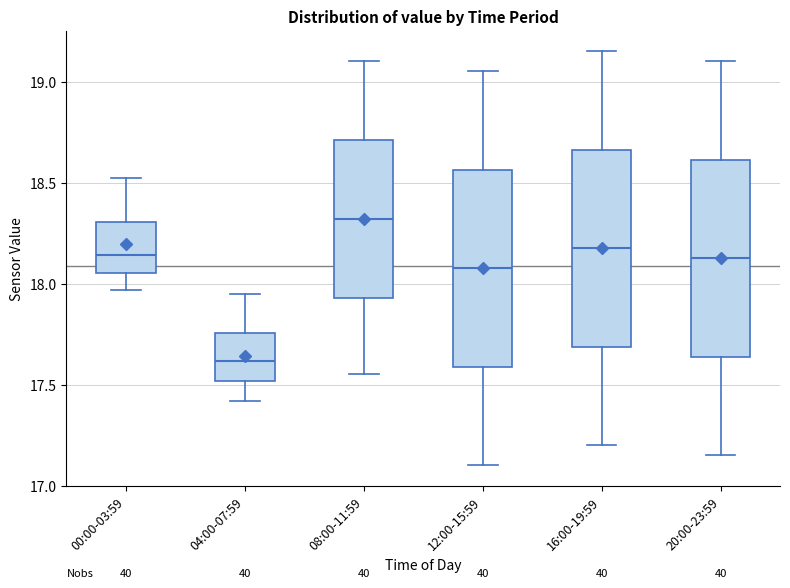

Where is the upper edge of the box for 12:00-15:59 on the y-axis? The values are not printed on the chart, so give them approximately, as read against the axis.

18.55